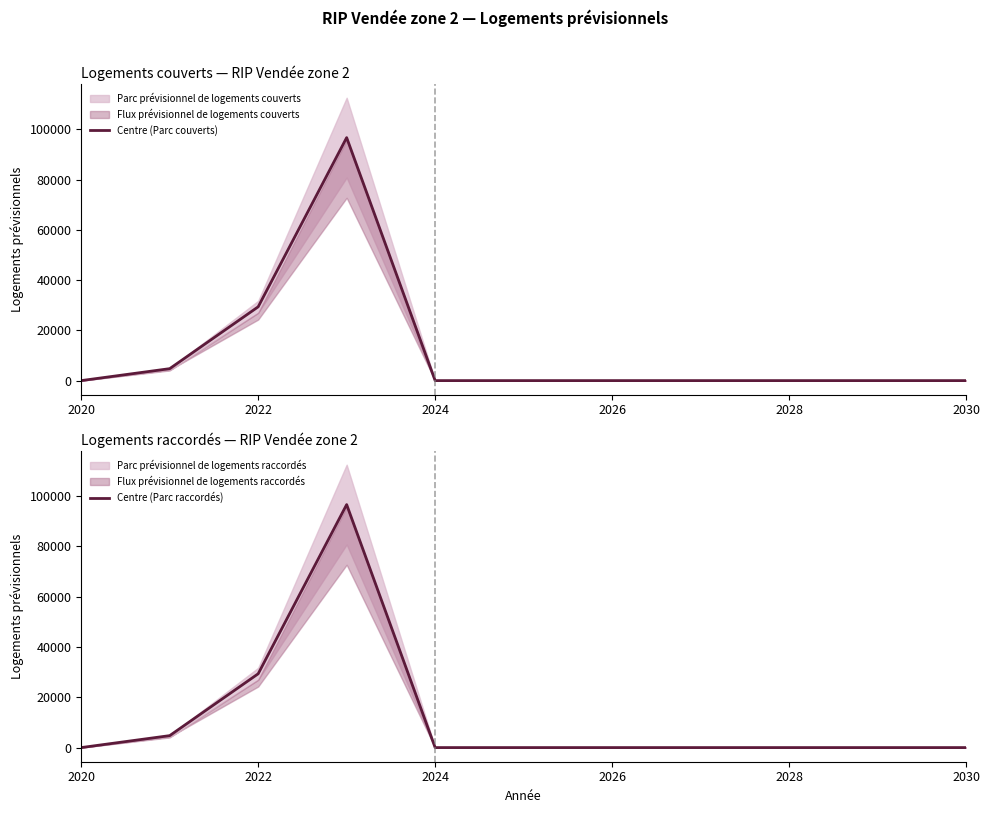

Which series has the largest total across all categories?

Centre (Parc couverts)